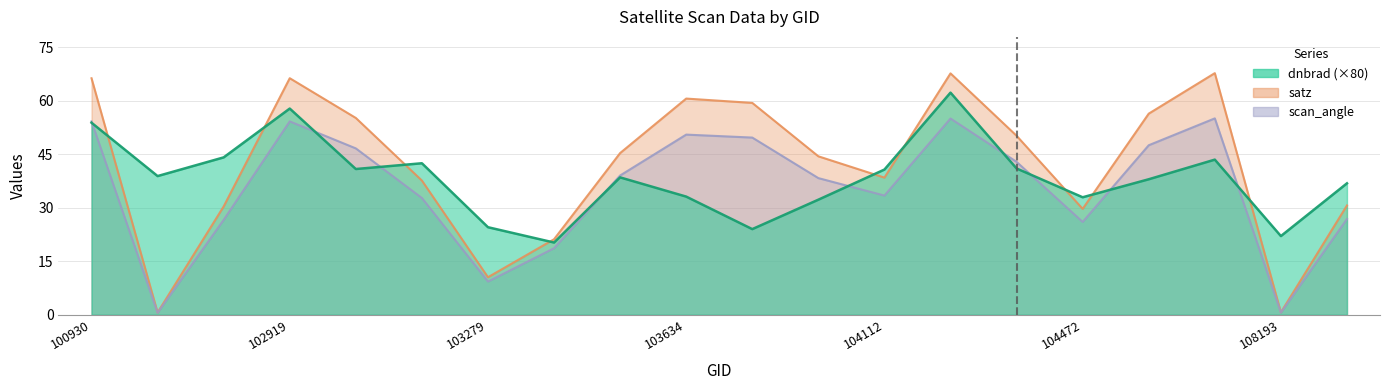

Does the chart have visible grid lines?

Yes